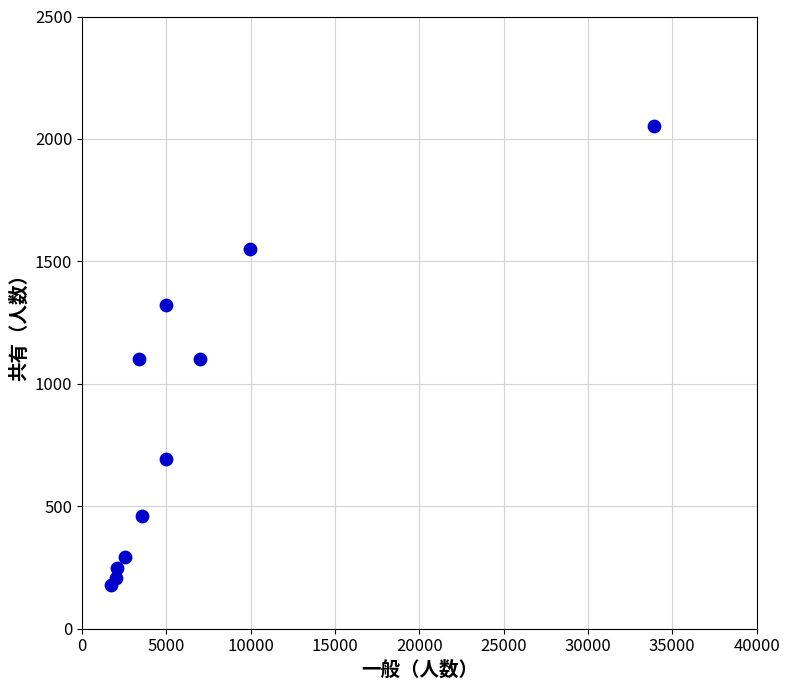

What is the average Y value?

836